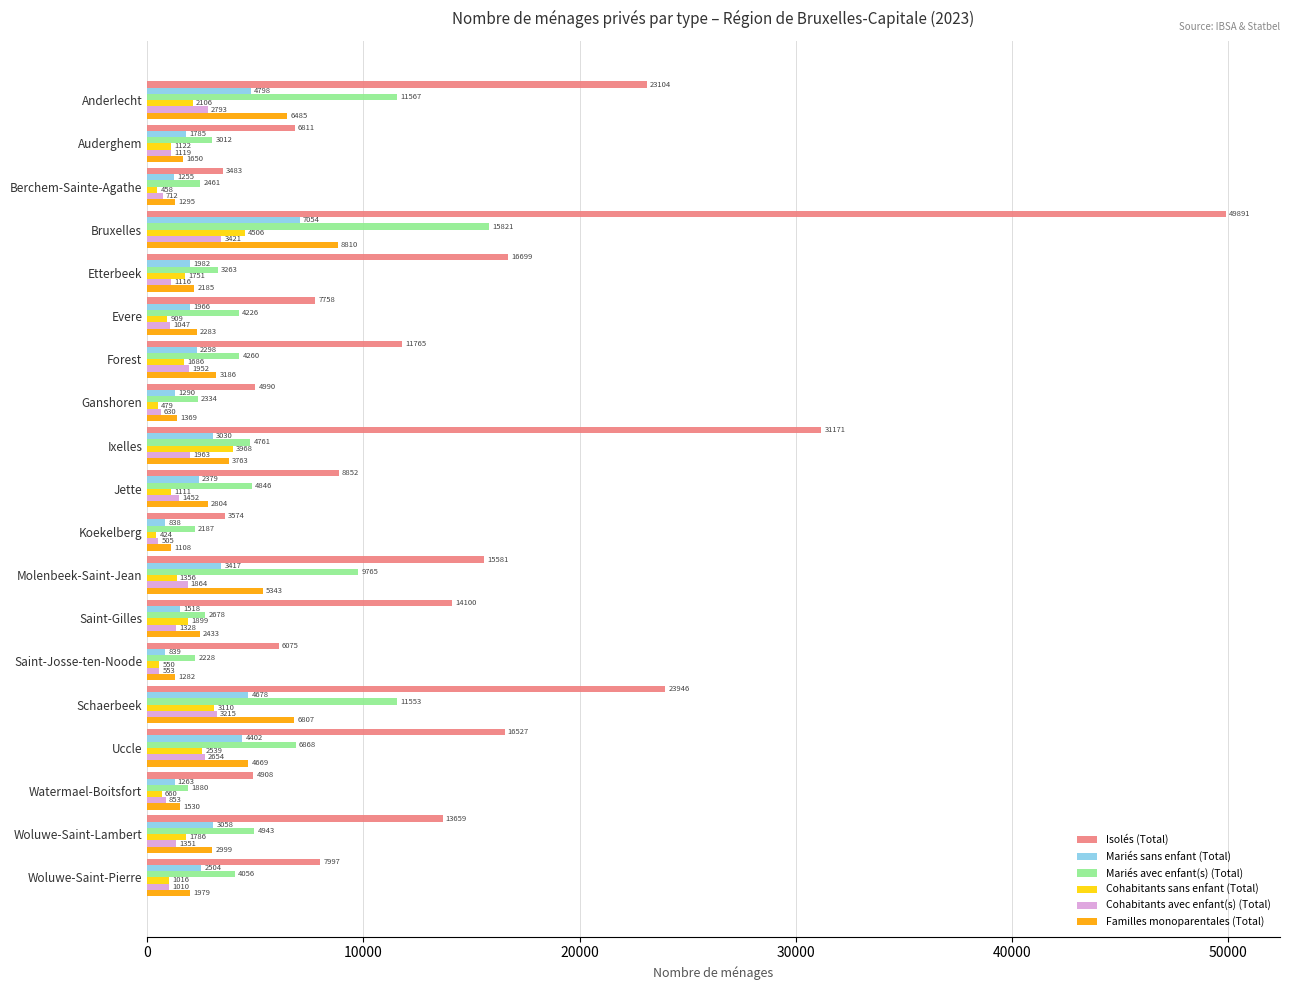

Which series has the widest spread of values?

Isolés (Total)